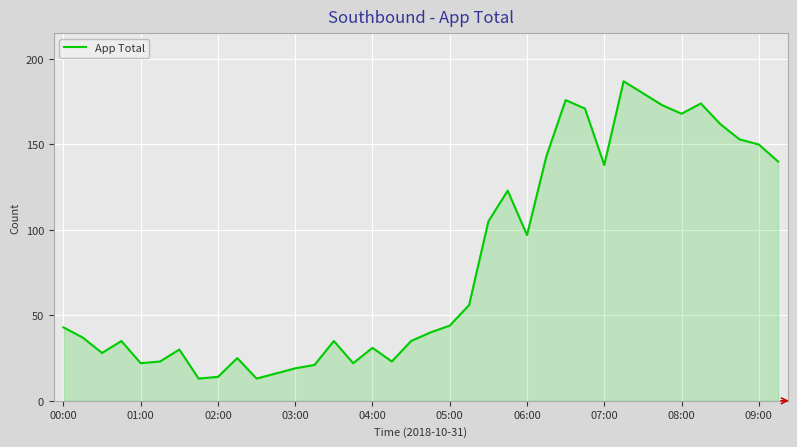

What is the smallest value displayed?

13